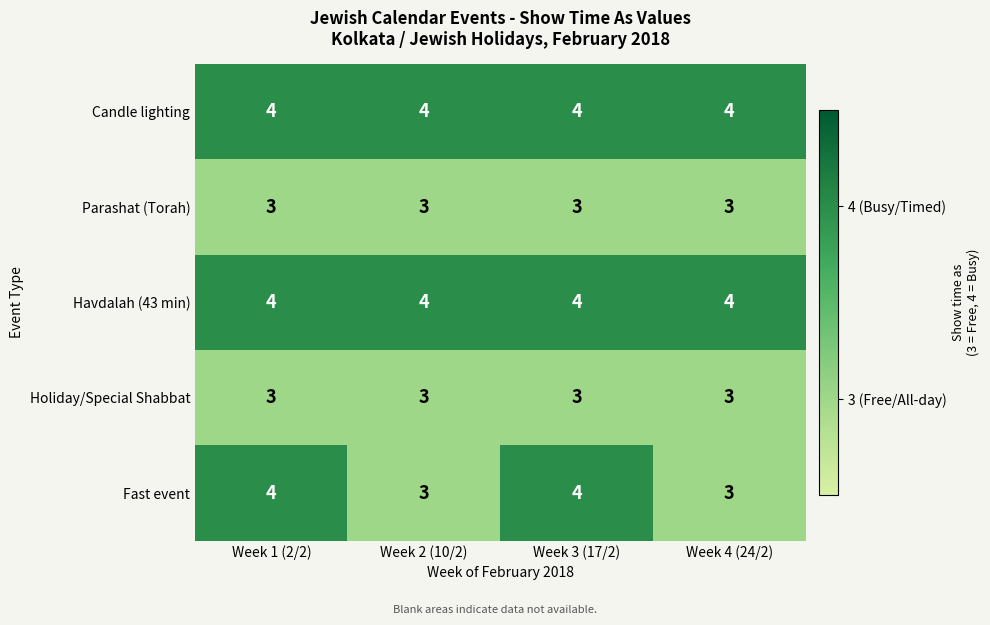

The Parashat (Torah) series shows 1 at Week 2 (10/2). True or false?

False